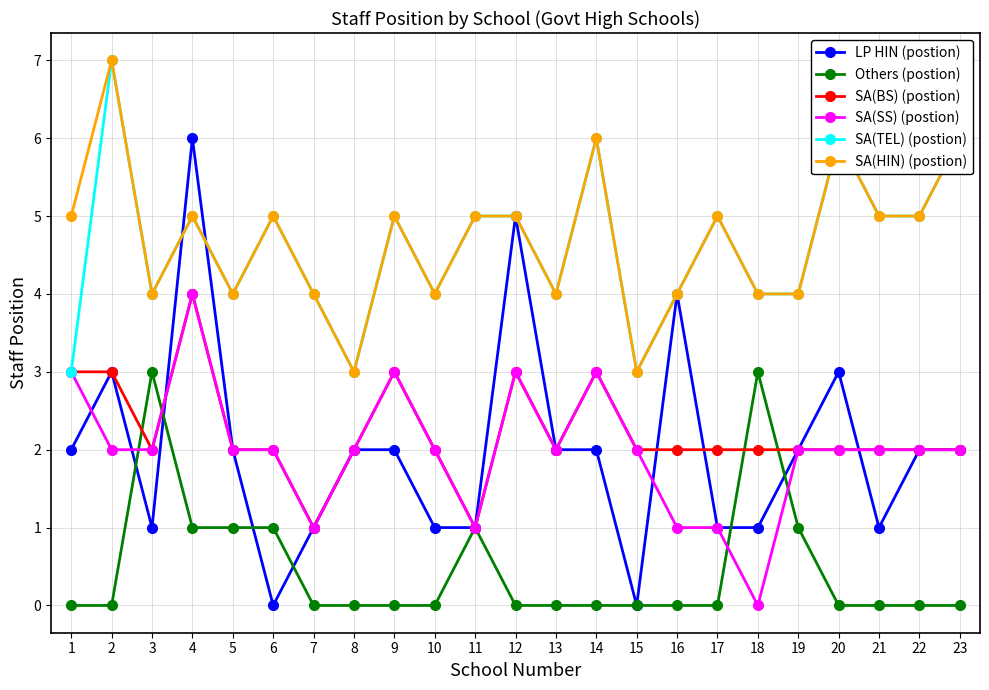

What is the value of the LP HIN (postion) point at the 1st from the left?

2